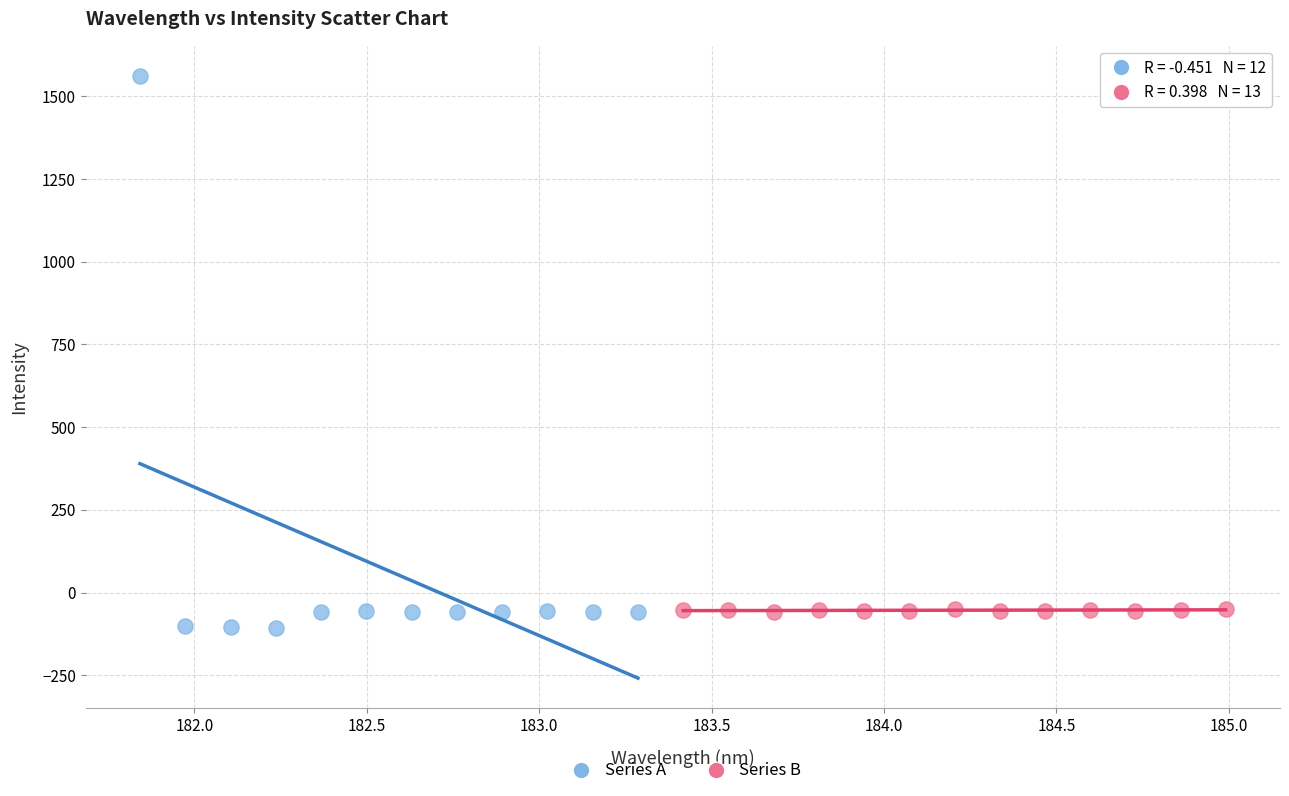

Which series reaches the minimum Y coordinate?

Series A